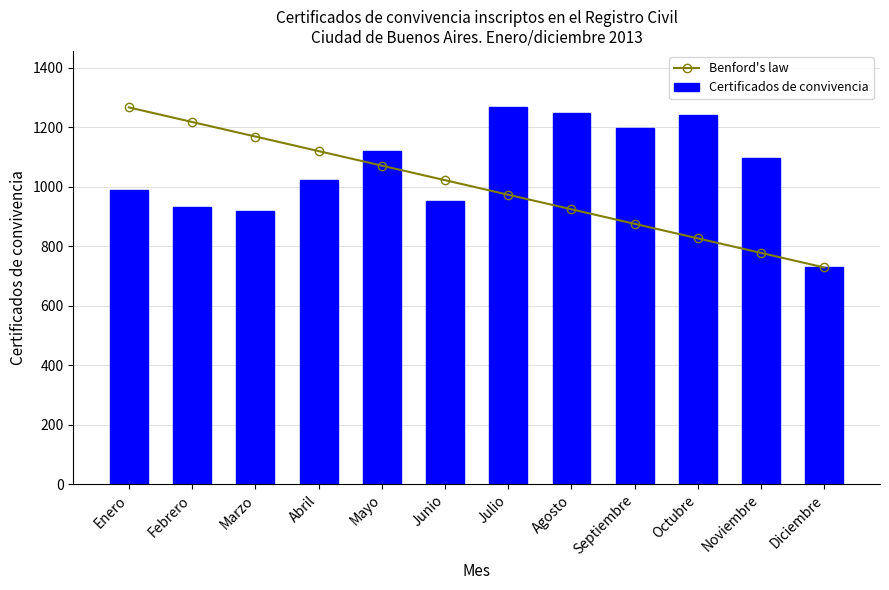

How many categories are shown in the chart?

12